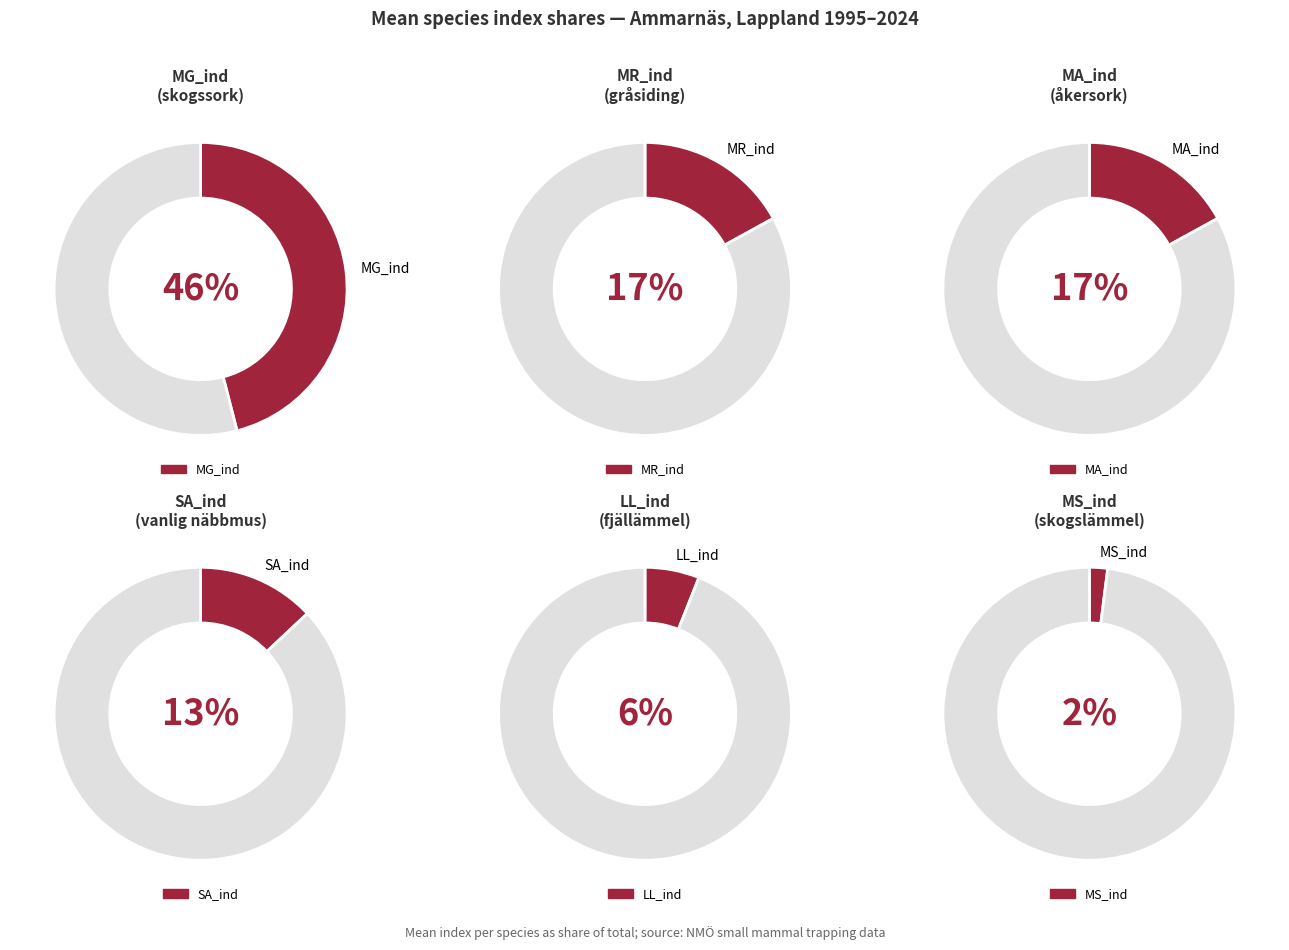

Which series has the widest spread of values?

MG_ind